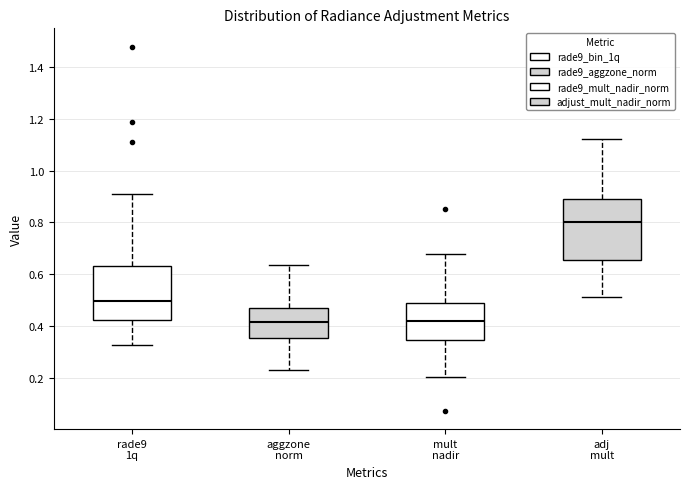

Where does the median line of the box for adj mult sit on the y-axis? The values are not printed on the chart, so give them approximately, as read against the axis.

0.80